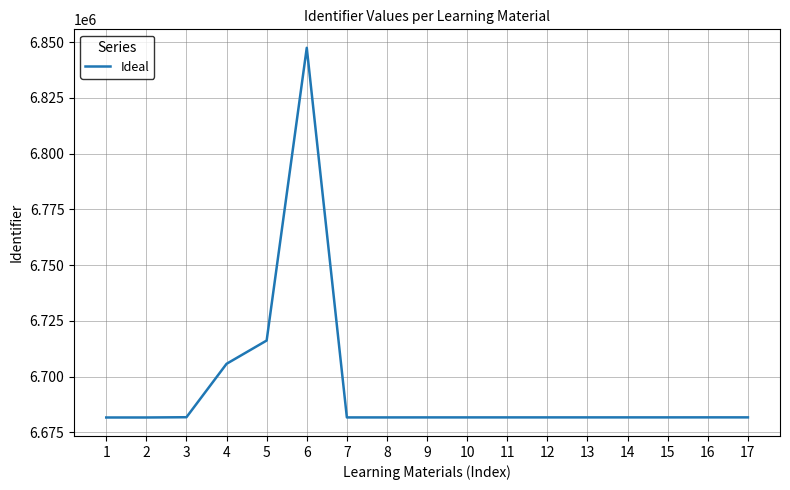

True or false: the data shows 6681687 at 2.

True